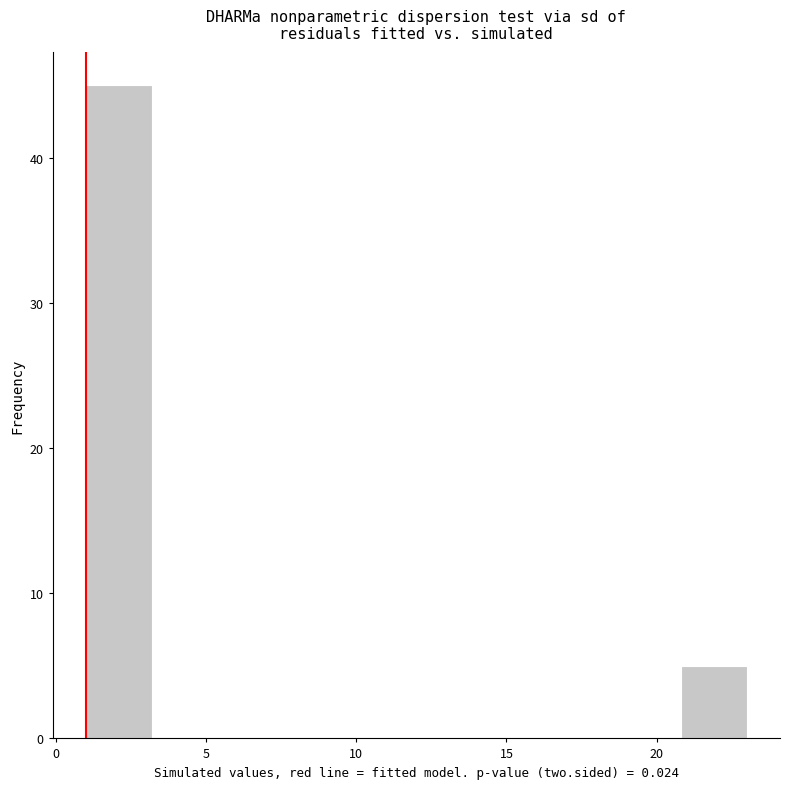

Reading left to right, transcribe this chart: for each bar, give the range it covers on the x-axis and its height. Neither the bar edges nor the heights are printed on the chart, so give them approximately, as read against the axes.

1.0 to 3.2: 45
3.2 to 5.4: 0
5.4 to 7.6: 0
7.6 to 9.8: 0
9.8 to 12.0: 0
12.0 to 14.2: 0
14.2 to 16.4: 0
16.4 to 18.6: 0
18.6 to 20.8: 0
20.8 to 23.0: 5